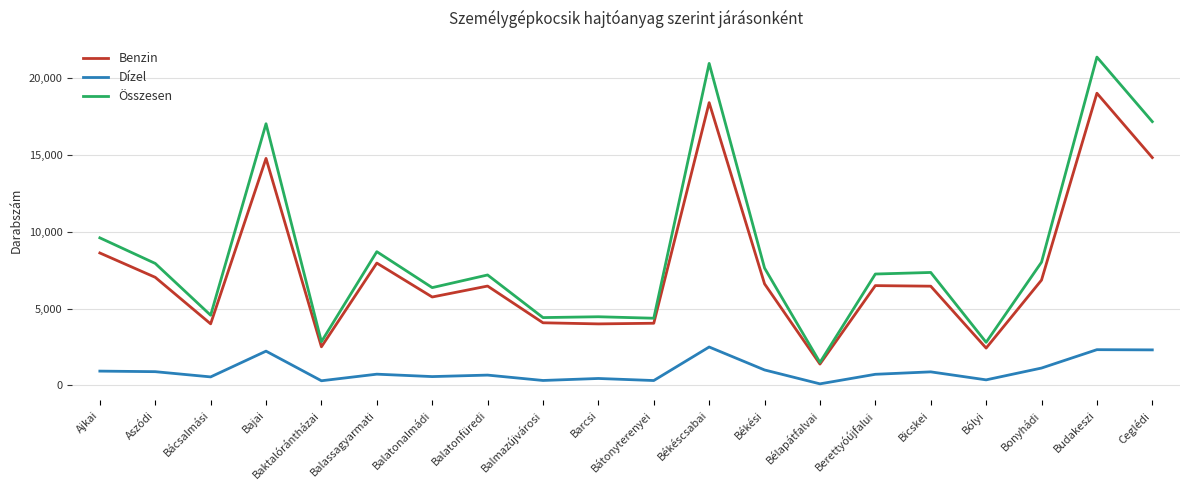

What is the greatest value displayed?

21389